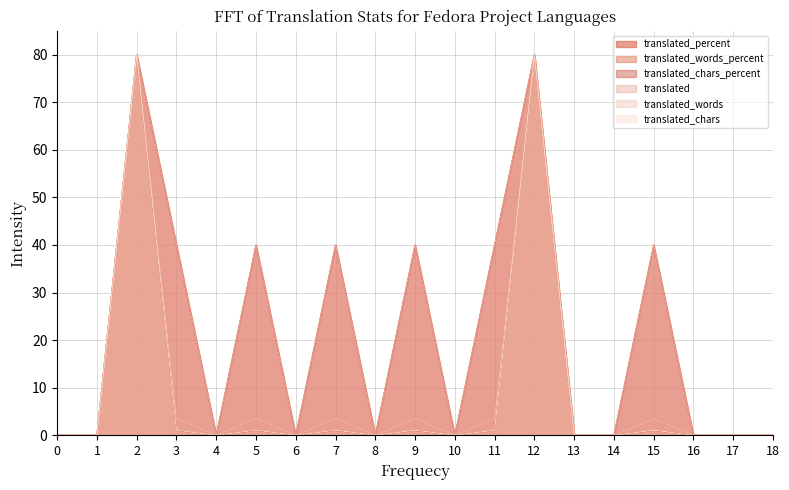

At which category does translated_words_percent reach its first local peak?

2